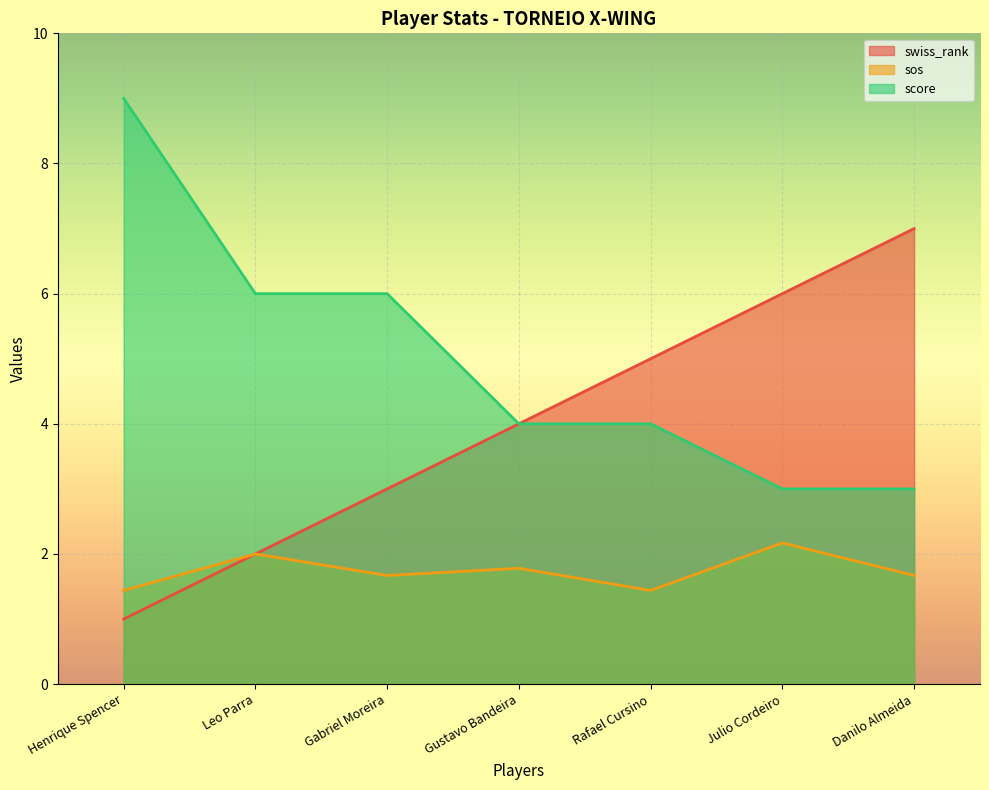

Where is swiss_rank nearest to the value 4?

Gustavo Bandeira